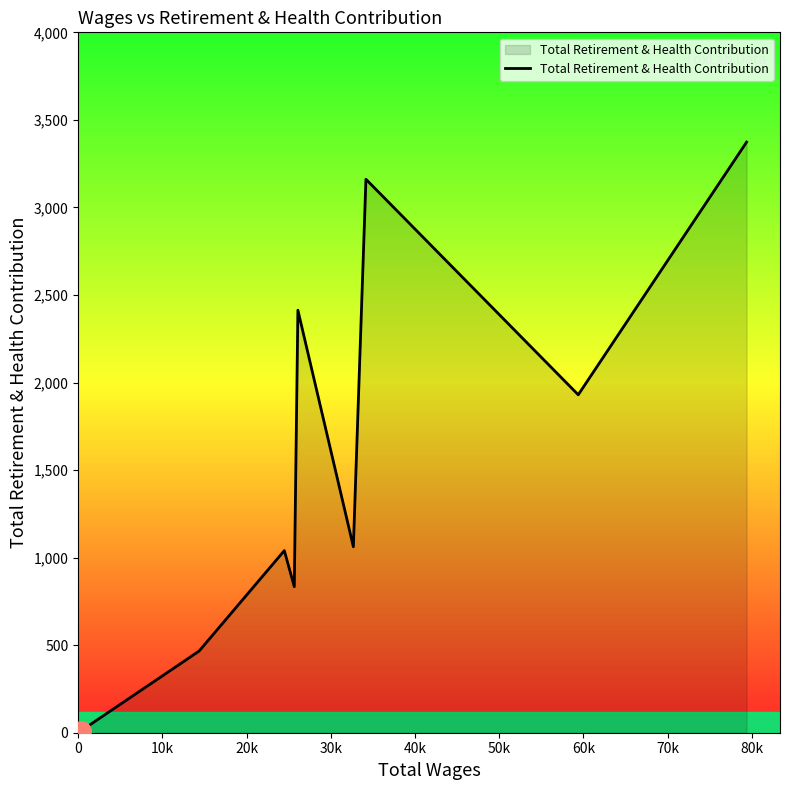

What is the maximum value shown in the chart?

3373